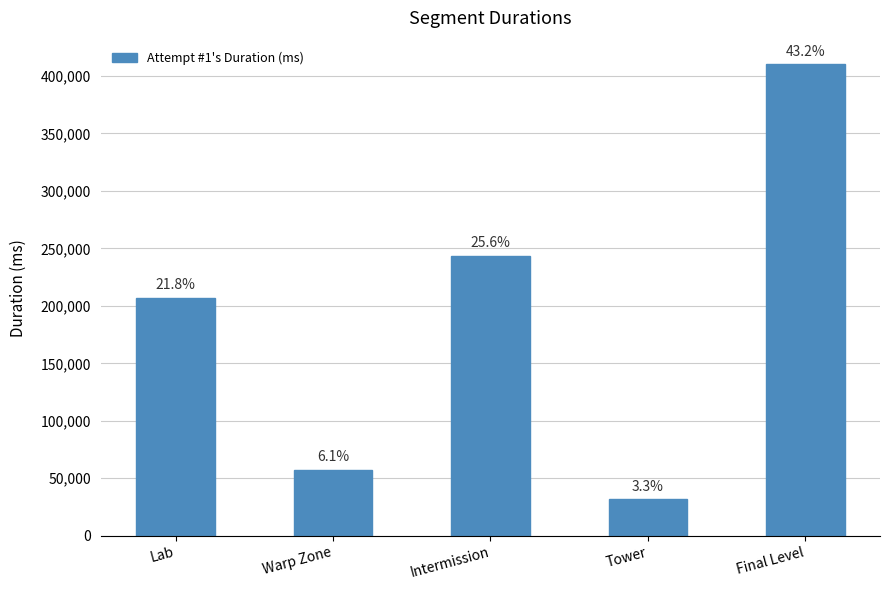

Are the bars horizontal?

No